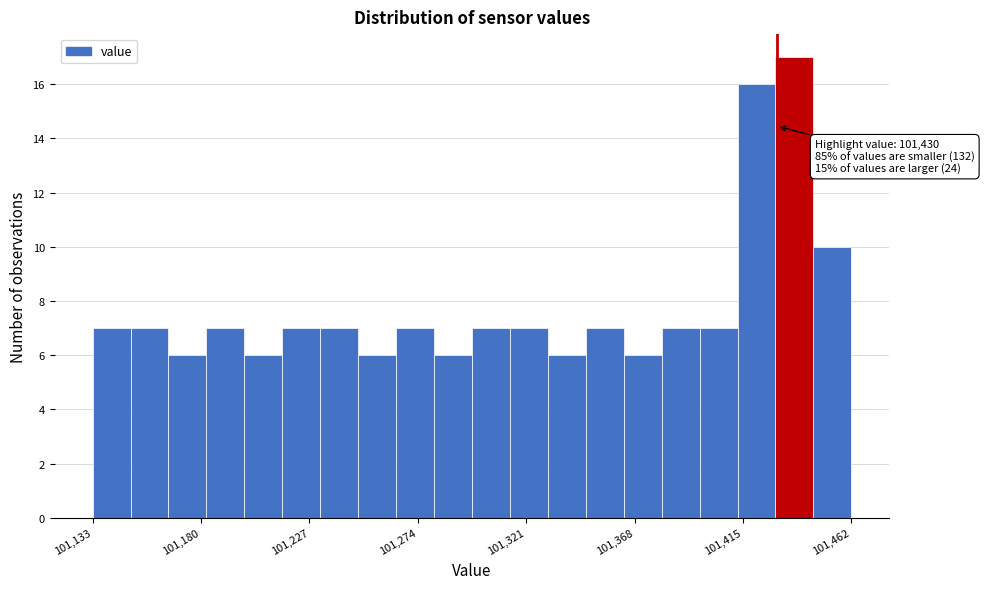

Read against the x-axis, roughly where is the centre of the tallest bar?

101440